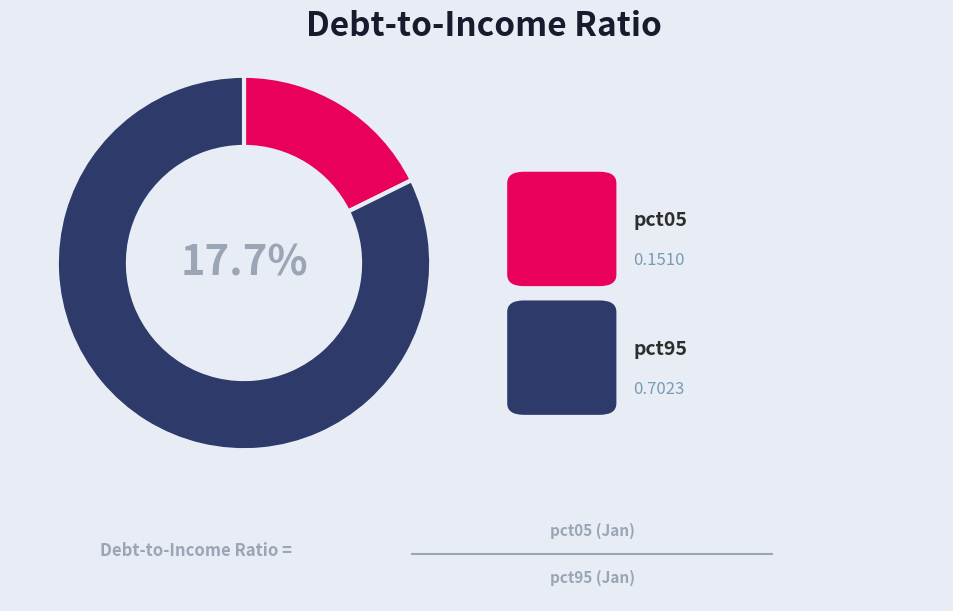

To the nearest percent, what percentage of the pie is pct05?

18%